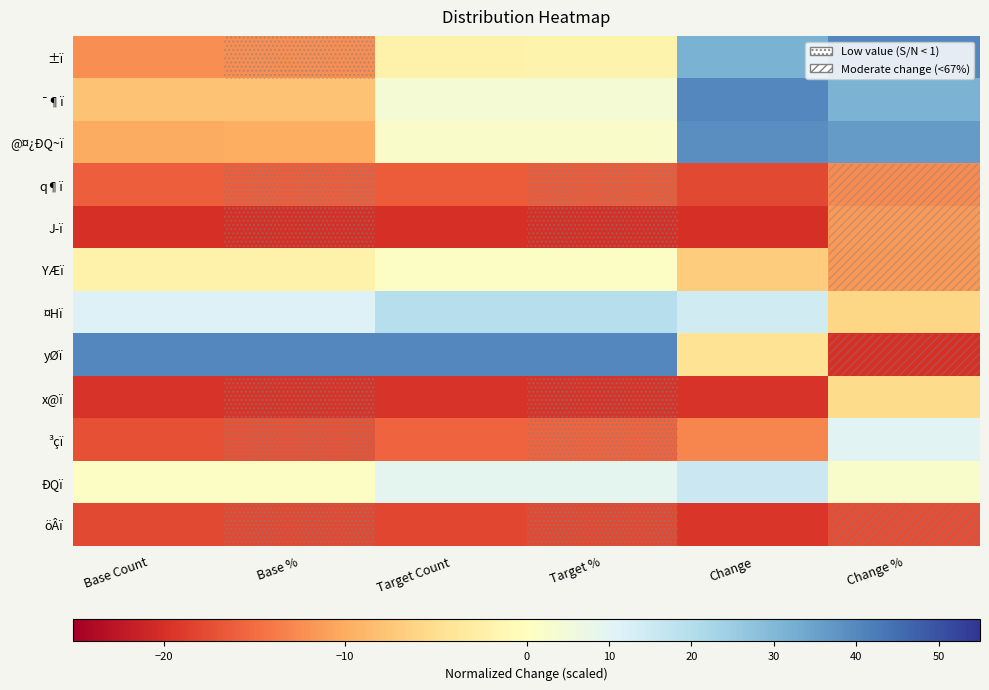

Which series changed the most between Base Count and Change?

@¤¿ÐQ~ï